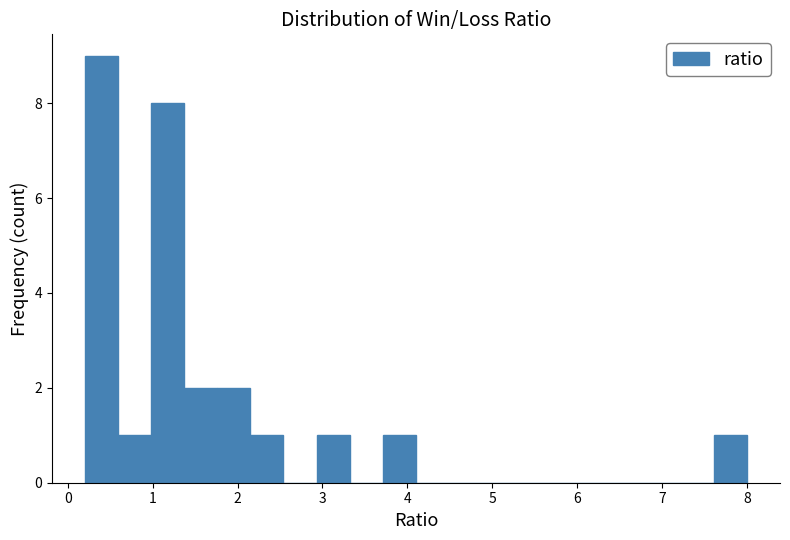

Read against the x-axis, roughly where is the centre of the tallest bar?

0.4